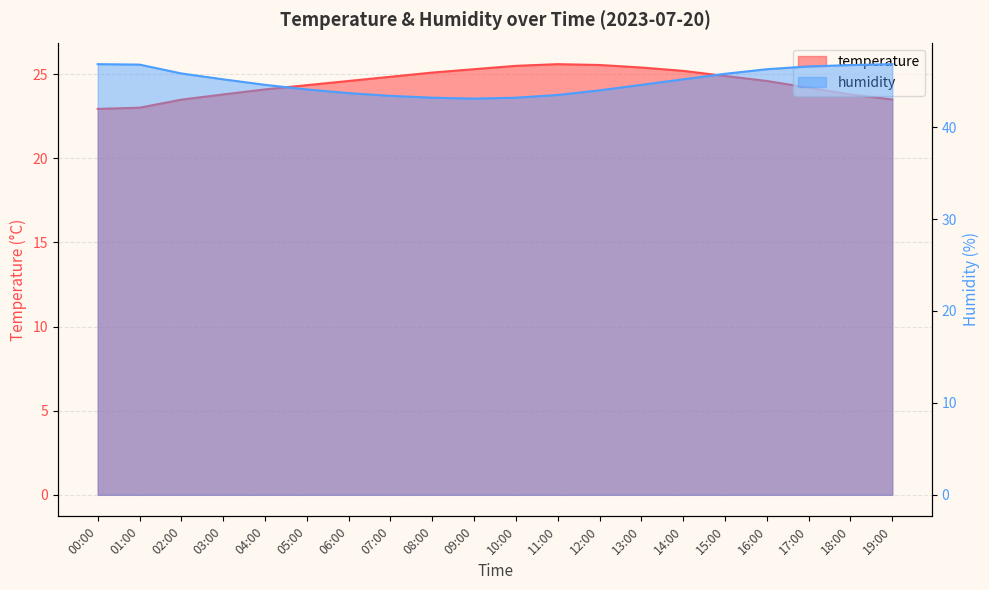

What is the difference between the maximum and minimum values in the humidity series?

3.8